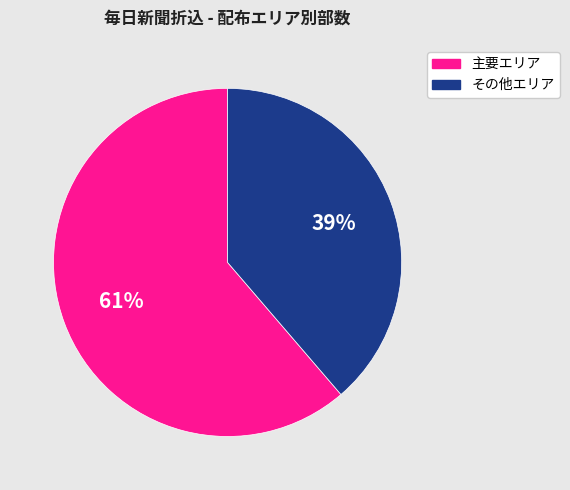

True or false: その他エリア accounts for 39% of the total.

True